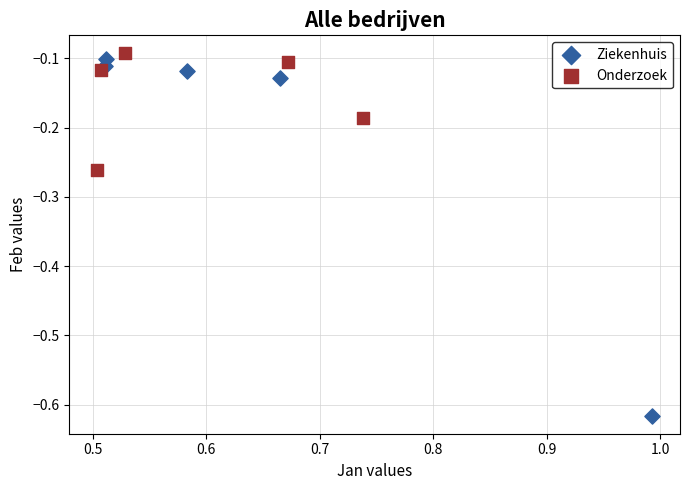

Which series contains the highest Y value?

Onderzoek